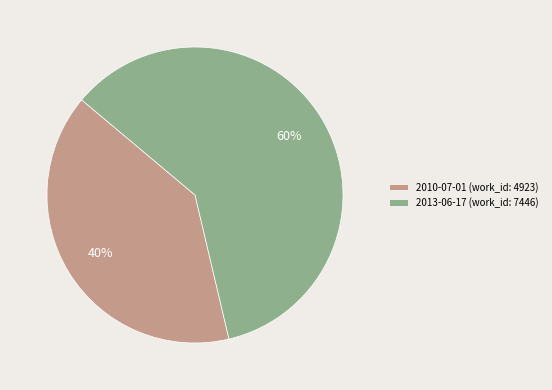

How many slices are in this pie chart?

2